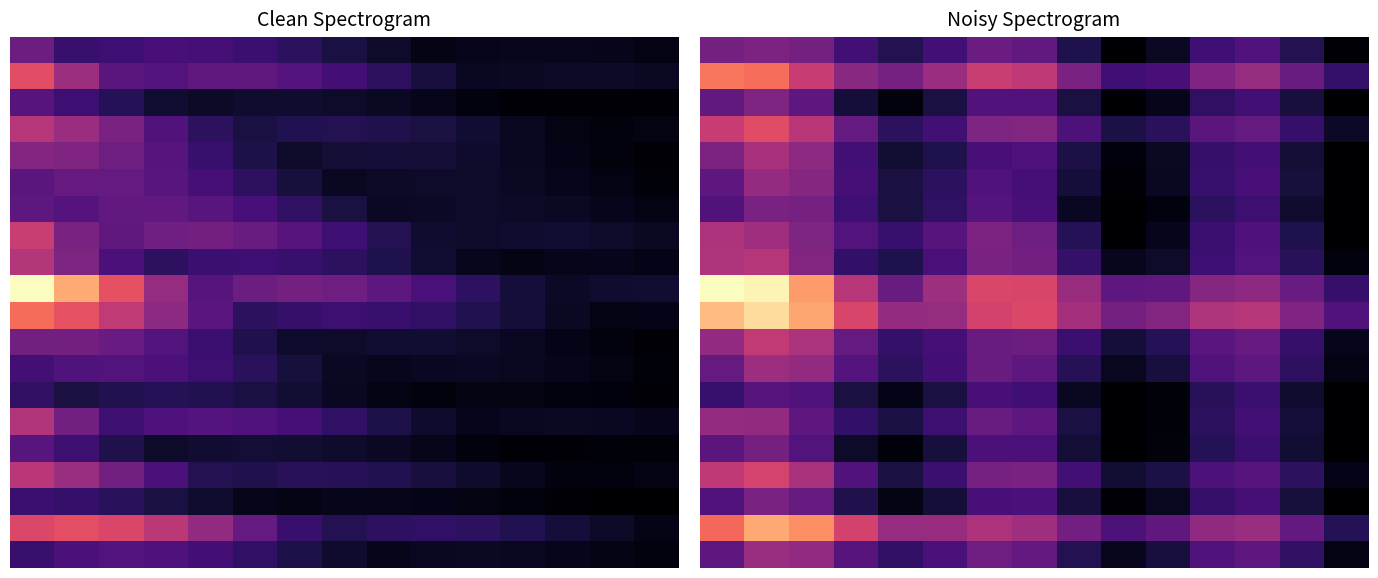

Which has a higher value, 8 or 2?

2